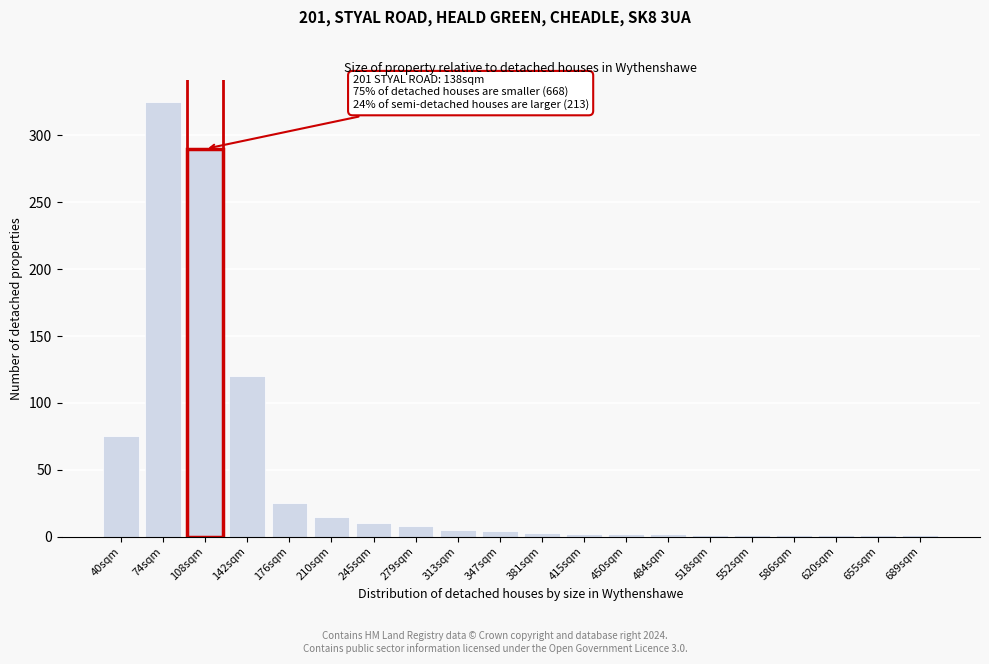

The chart shows a value of 290 at 108sqm. True or false?

True